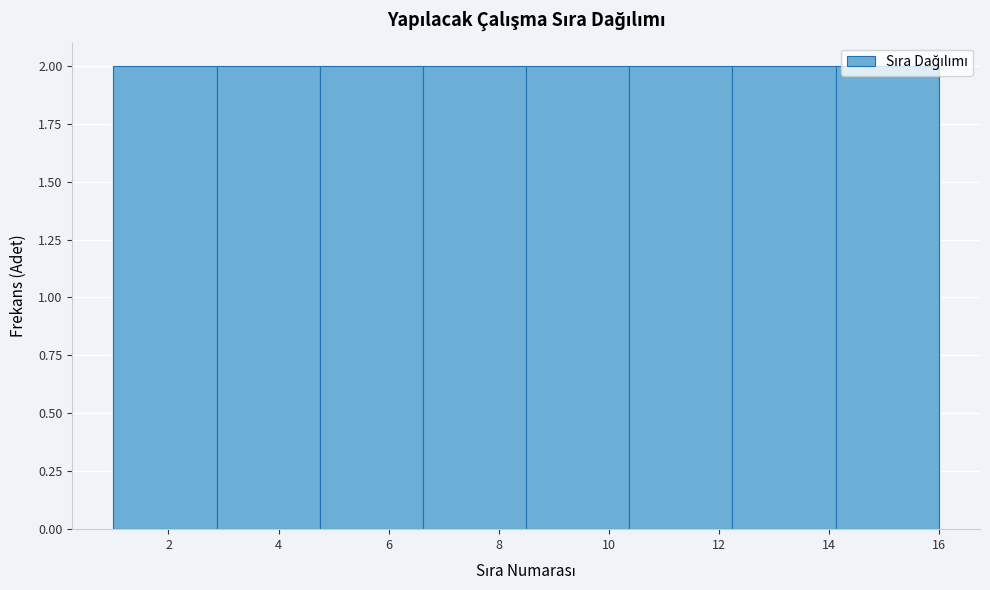

Reading left to right, list every bar in this chart as the range it spans on the x-axis followed by its height. Neither the bar edges nor the heights are printed on the chart, so give them approximately, as read against the axes.

1.0 to 2.8: 2
2.8 to 4.8: 2
4.8 to 6.6: 2
6.6 to 8.6: 2
8.6 to 10.4: 2
10.4 to 12.2: 2
12.2 to 14.2: 2
14.2 to 16.0: 2